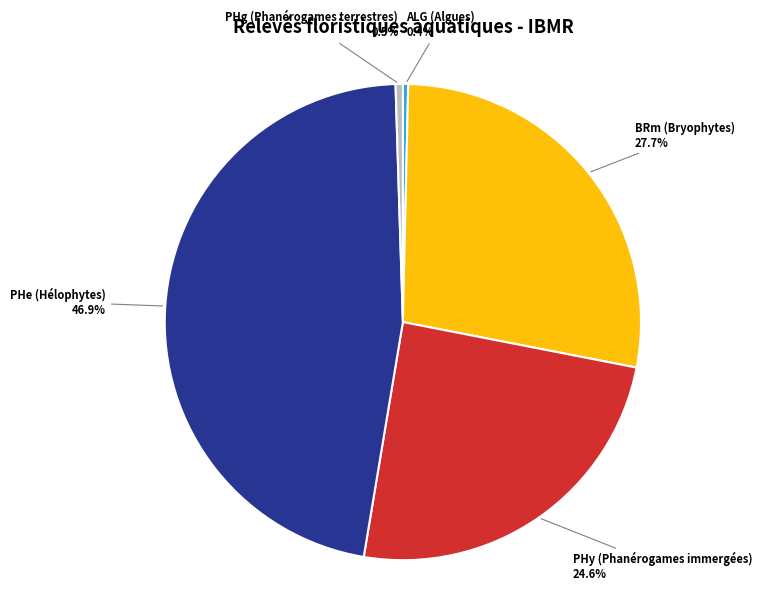

Is there any slice that represents more than half of the pie?

No